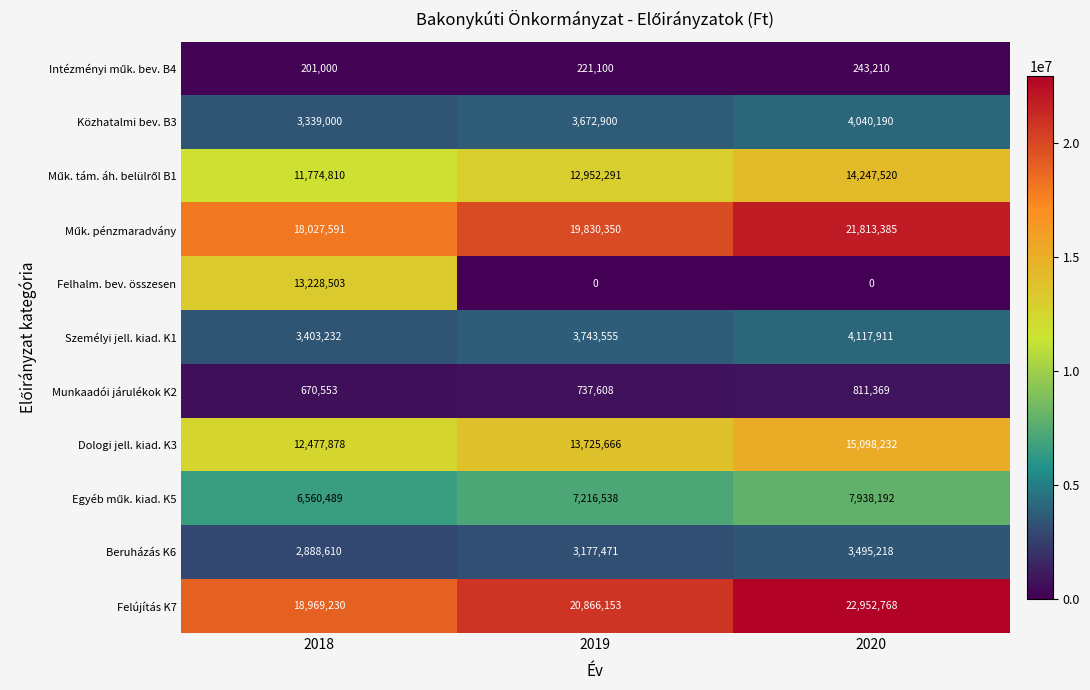

What is the greatest value displayed?

22952768